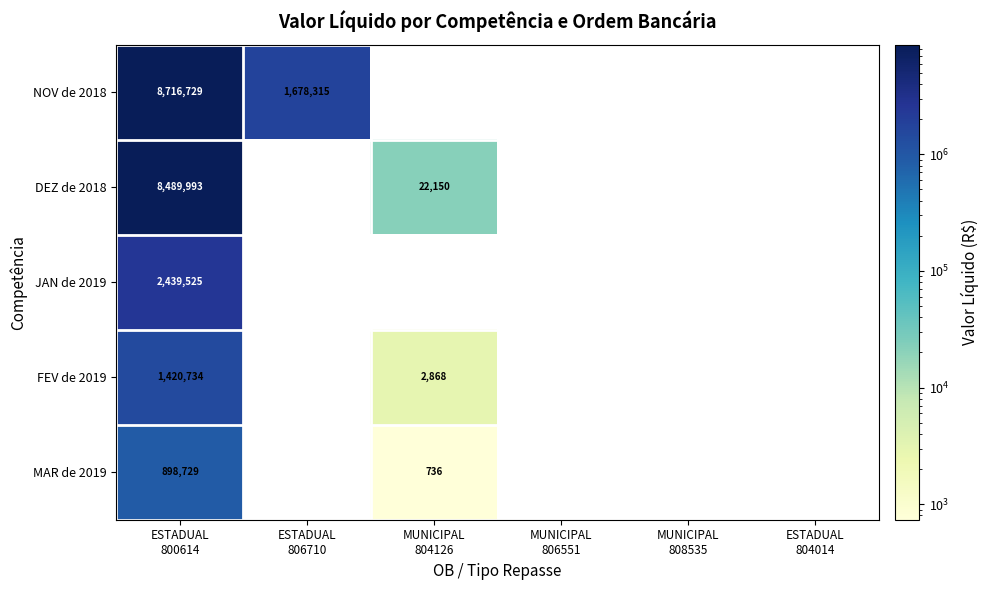

Rank the series by their maximum value, from lowest to highest.

MAR de 2019, FEV de 2019, JAN de 2019, DEZ de 2018, NOV de 2018